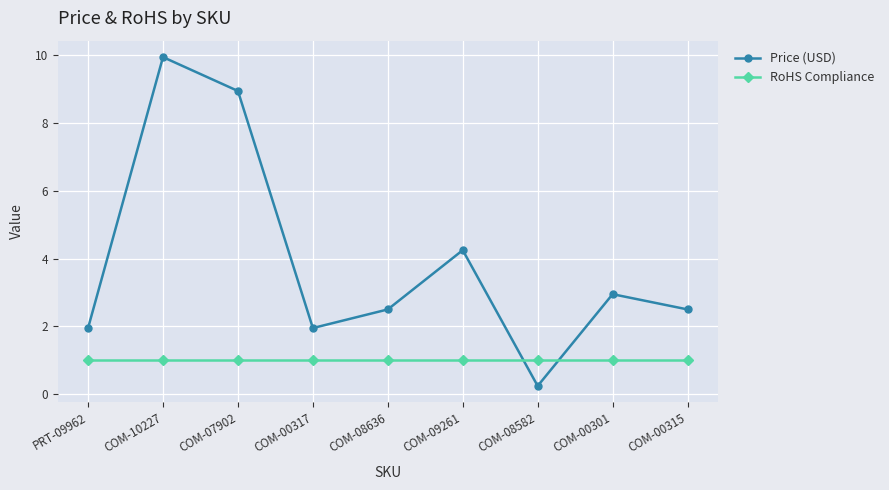

How many lines are shown in the chart?

2